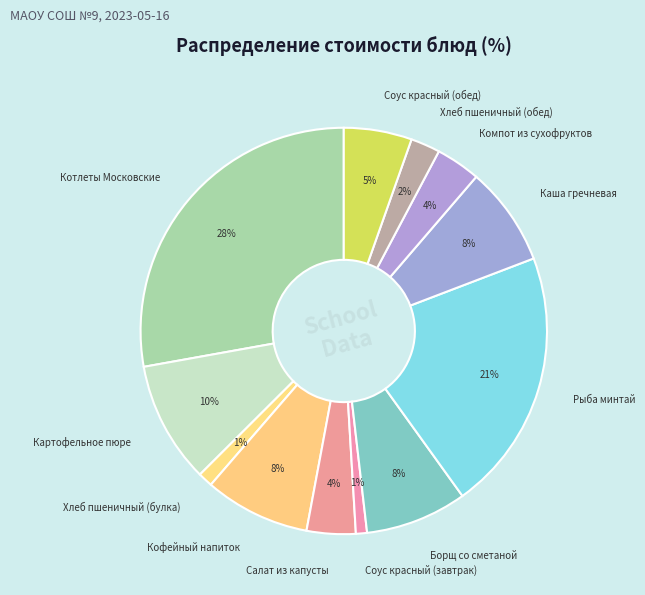

Is it true that Хлеб пшеничный (обед) is 9% of the pie?

False